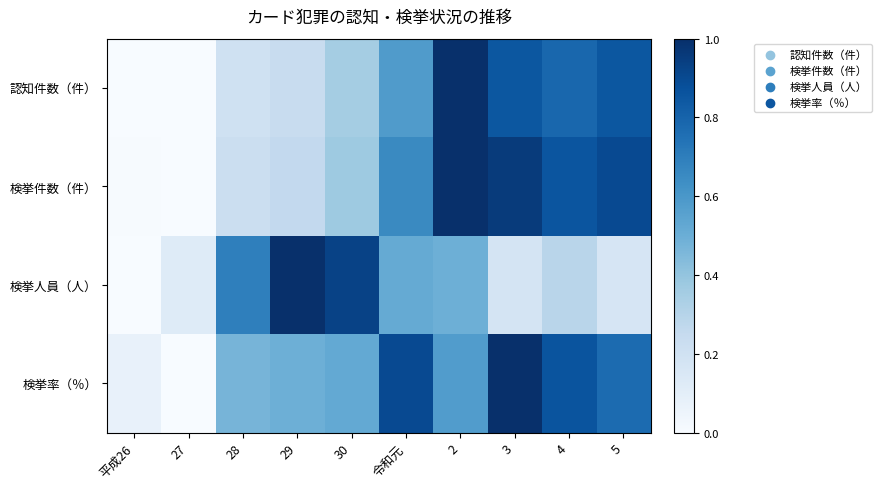

What is the spread (max minus min) of values at 27?

0.1